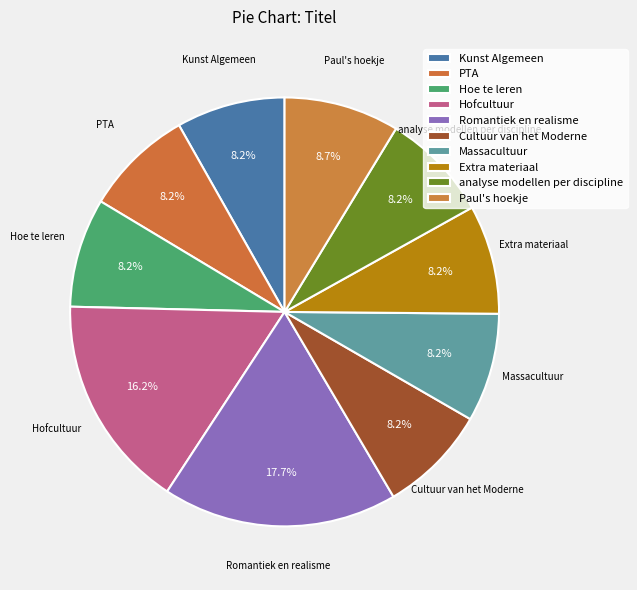

How many segments does this pie chart have?

10